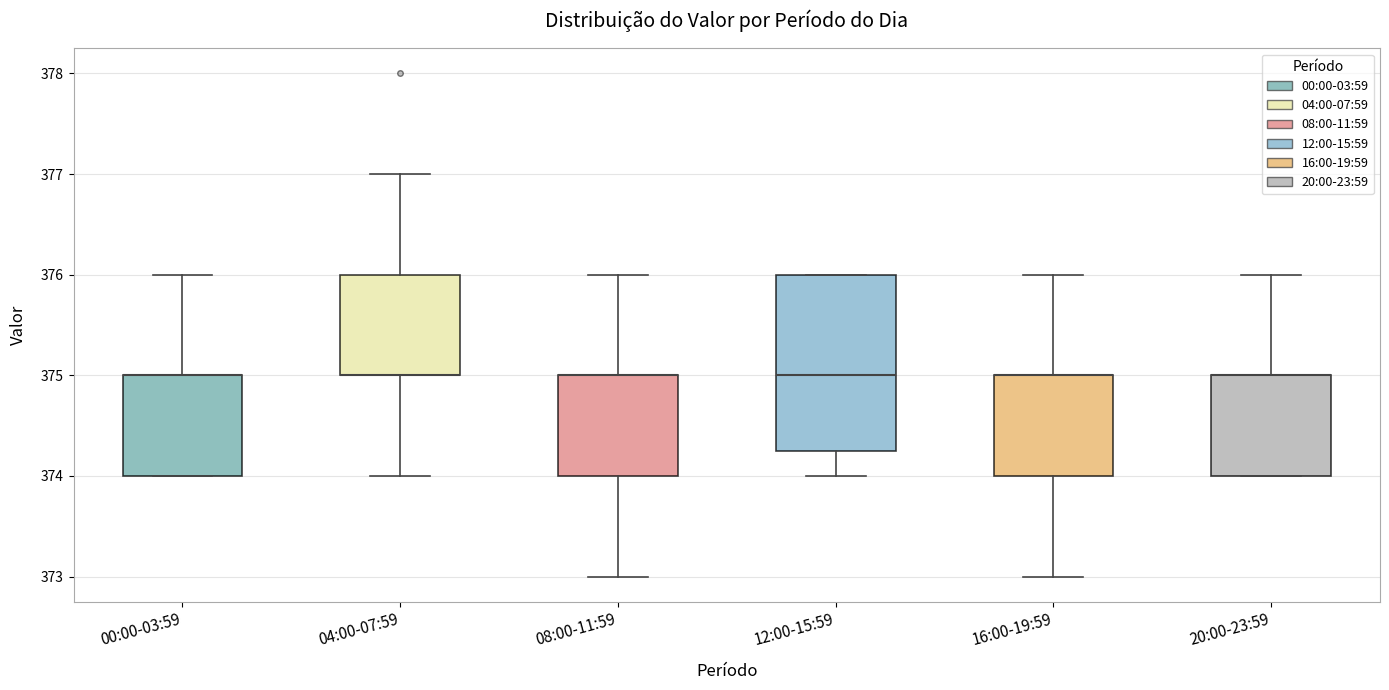

Where does the lower whisker of the box for 04:00-07:59 end on the y-axis? The values are not printed on the chart, so give them approximately, as read against the axis.

374.0